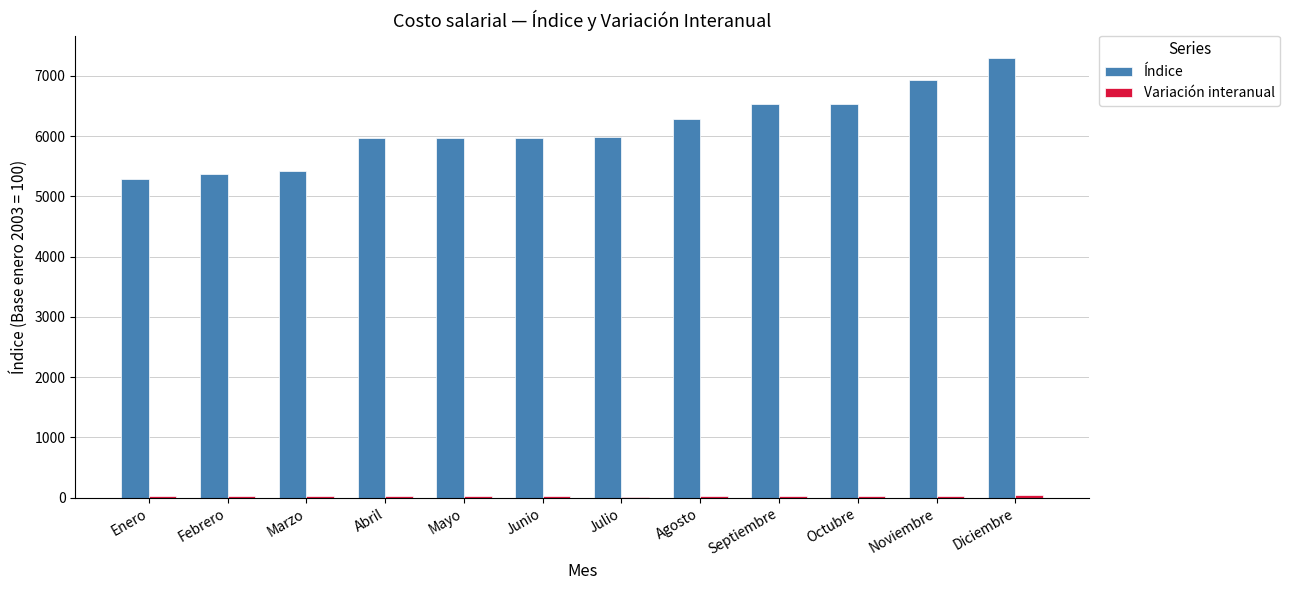

Which series has the largest total across all categories?

Índice